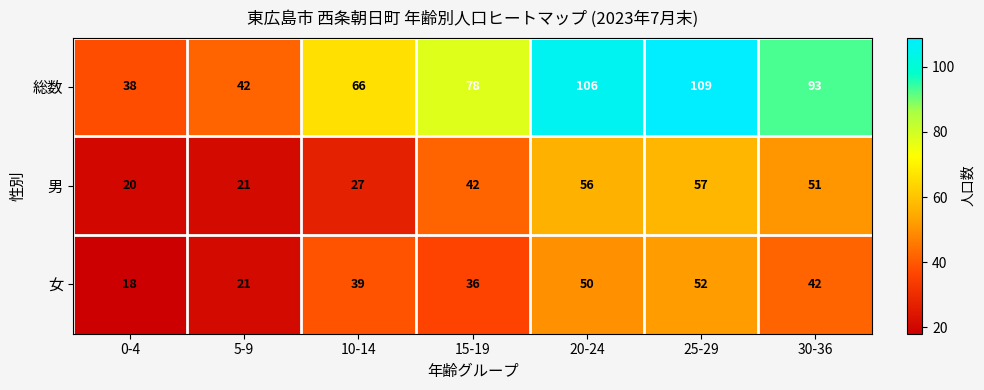

Reading left to right, transcribe all the data shown in this chart.

総数: 0-4=38	5-9=42	10-14=66	15-19=78	20-24=106	25-29=109	30-36=93
男: 0-4=20	5-9=21	10-14=27	15-19=42	20-24=56	25-29=57	30-36=51
女: 0-4=18	5-9=21	10-14=39	15-19=36	20-24=50	25-29=52	30-36=42